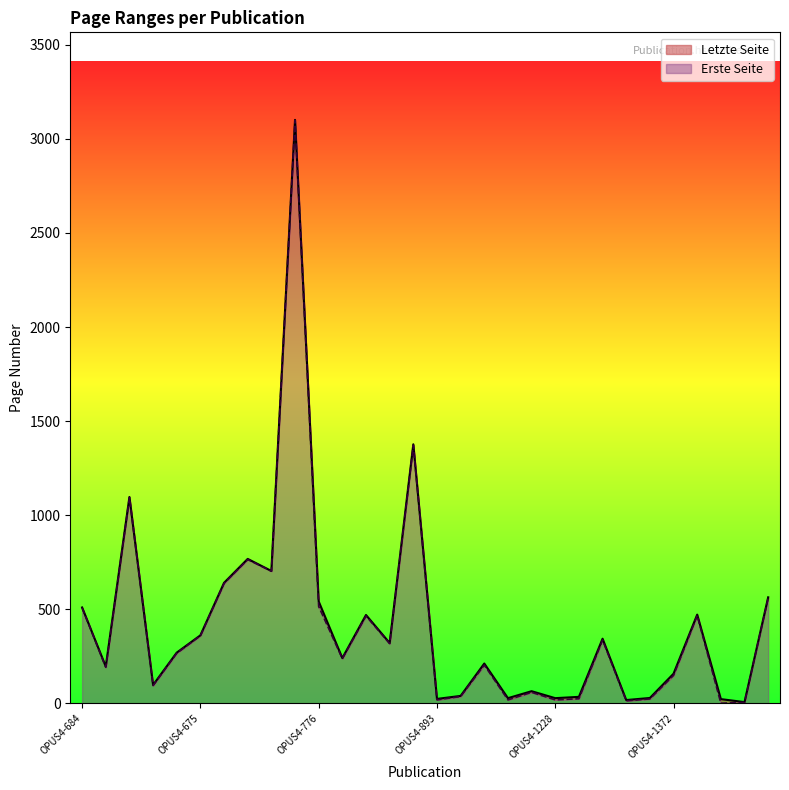

How many lines are shown in the chart?

2